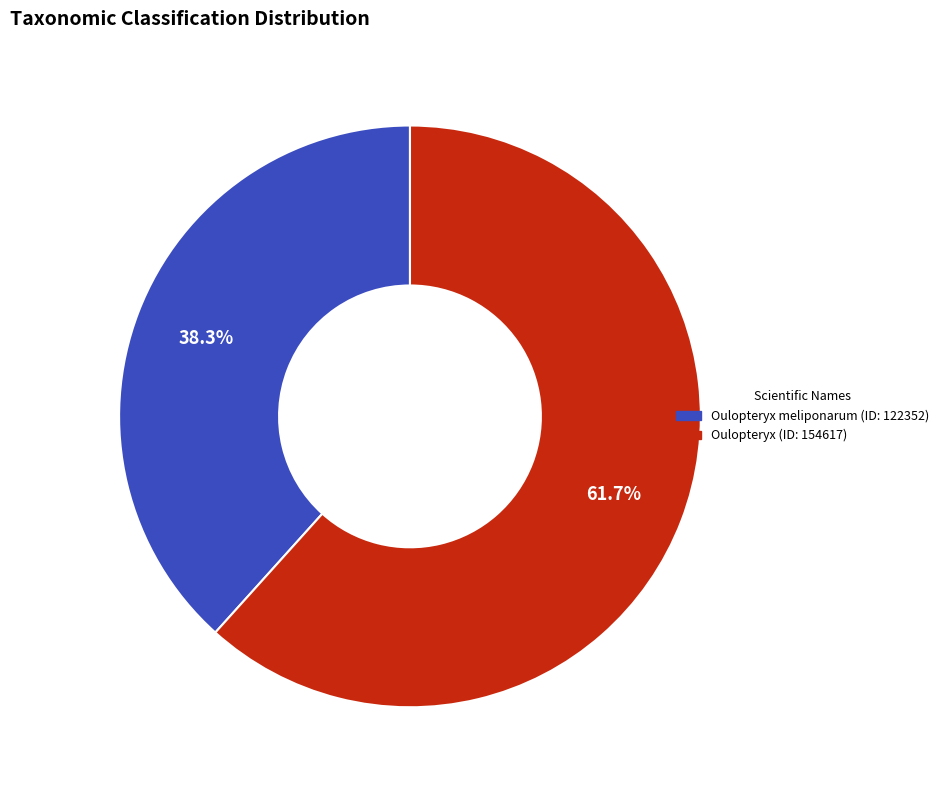

Is there any slice that represents more than half of the pie?

Yes